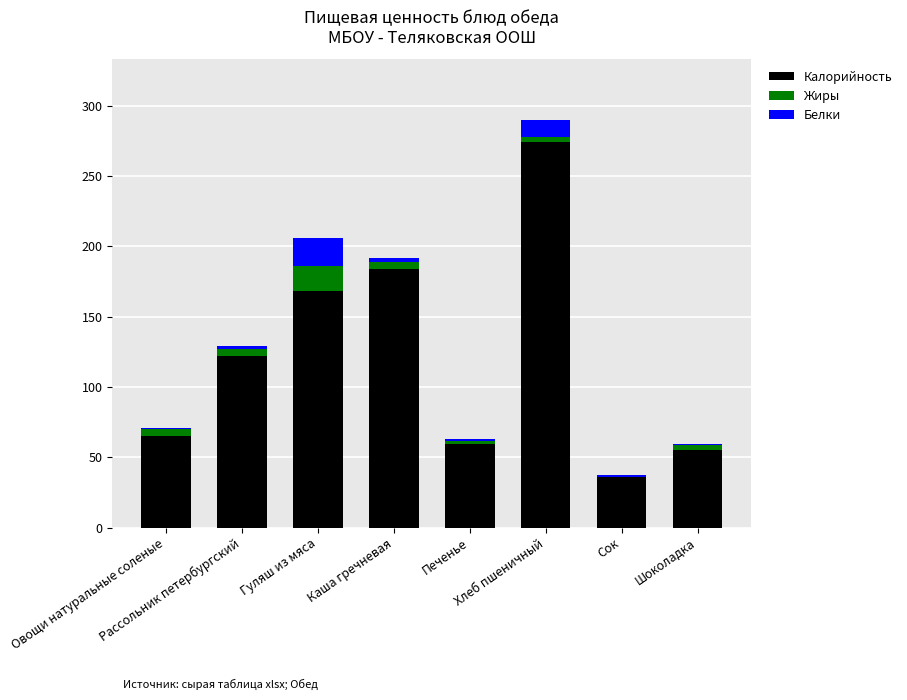

What is the sum of all Калорийность values?

963.9